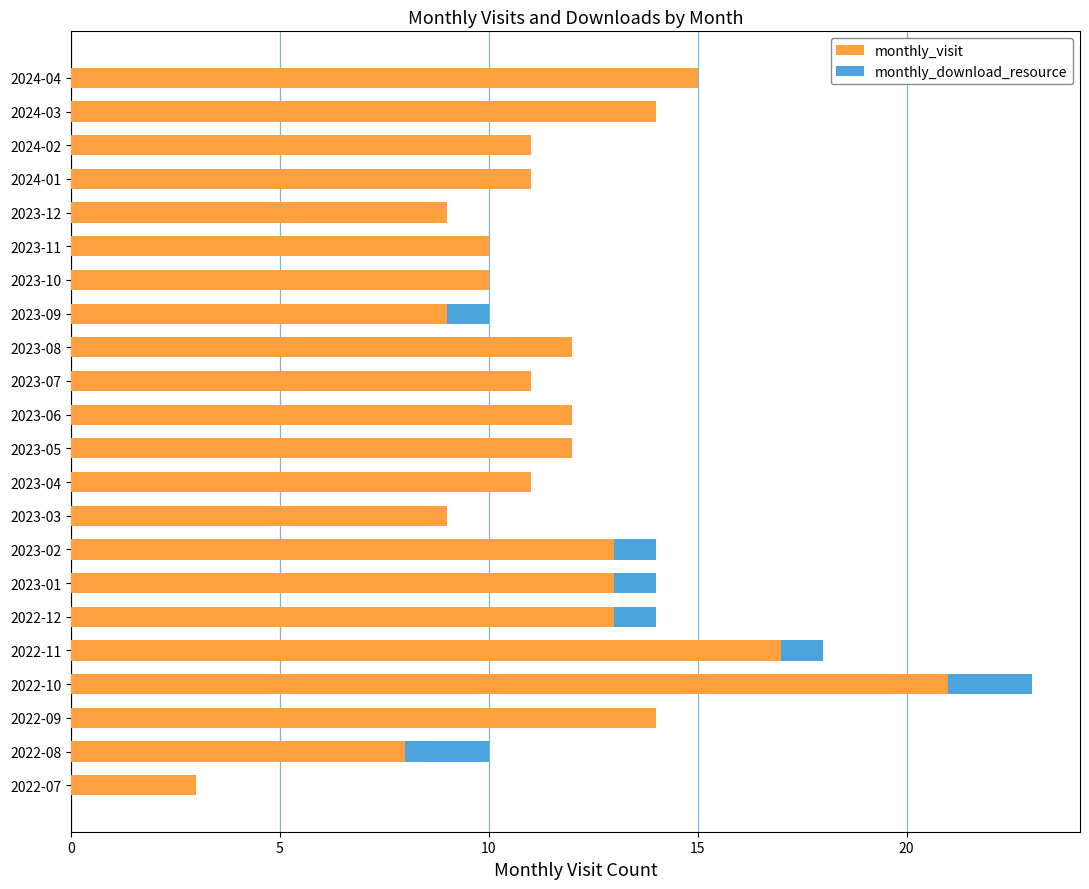

The value of monthly_visit at 2023-12 is 14. True or false?

False